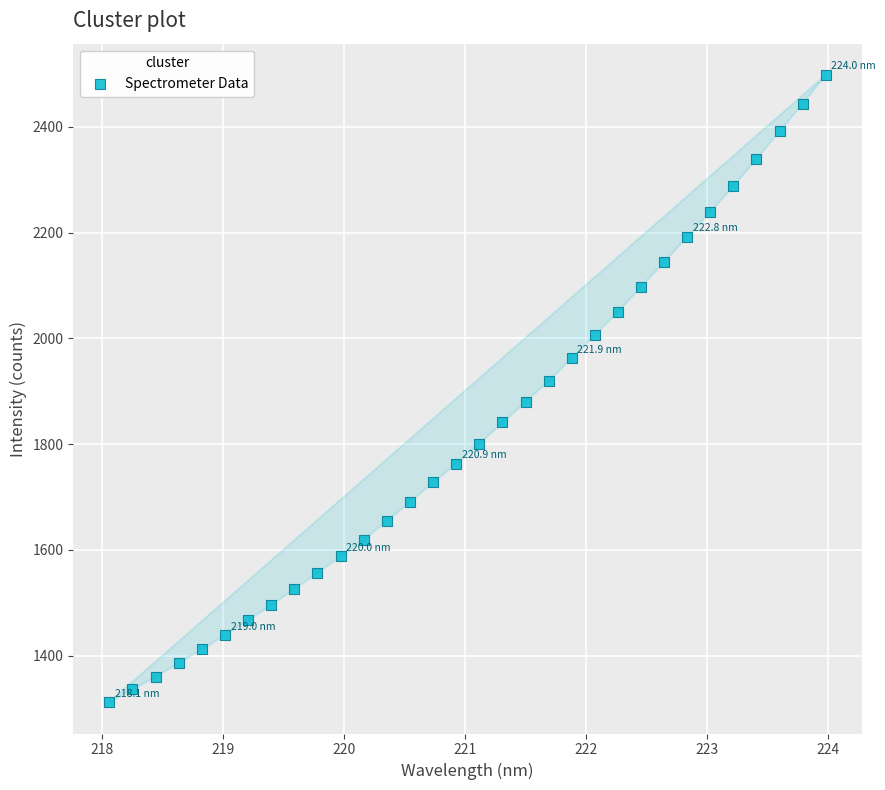

What is the range of X values (max minus min)?

5.9